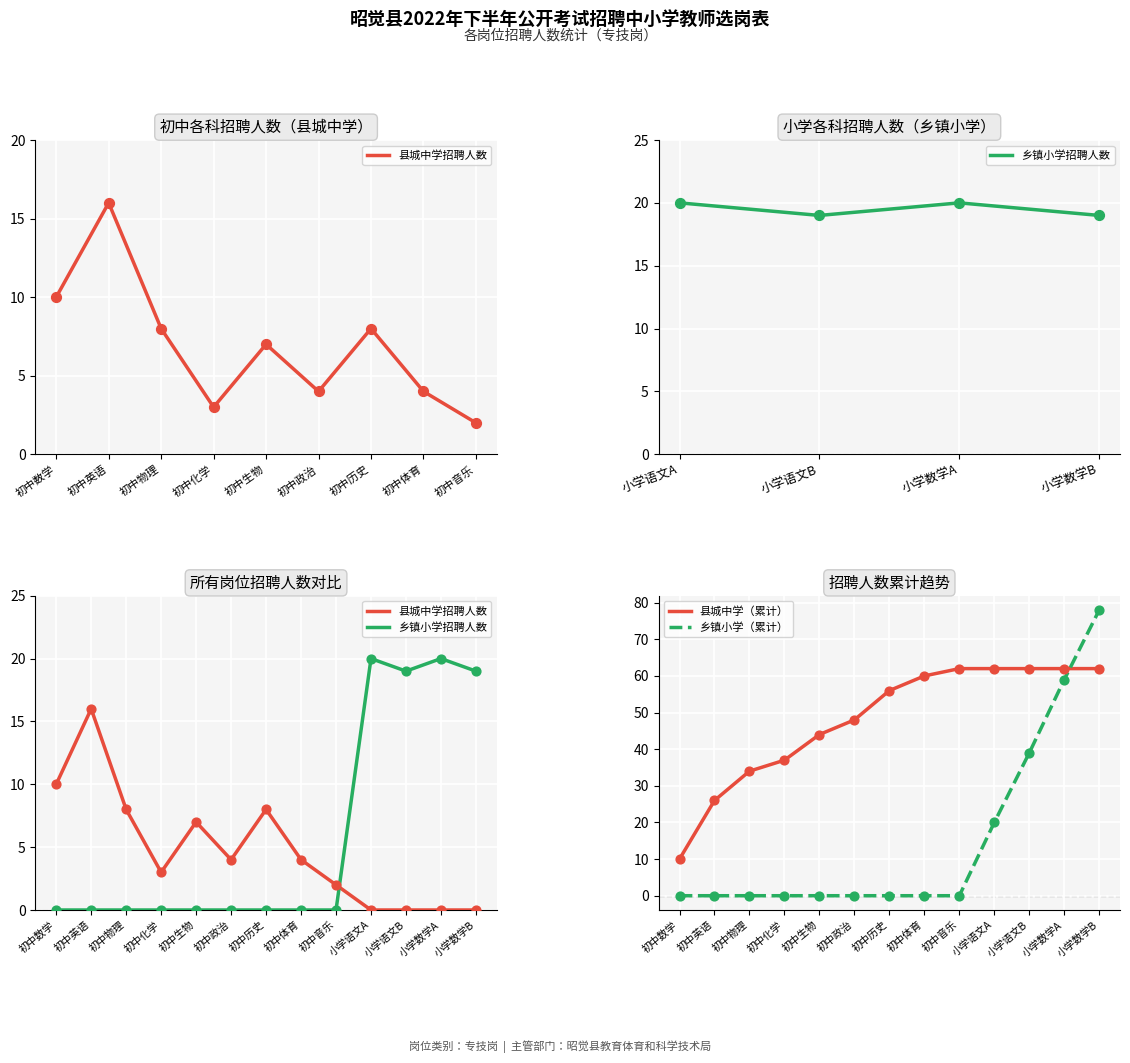

Which series reaches the minimum Y coordinate?

县城中学招聘人数